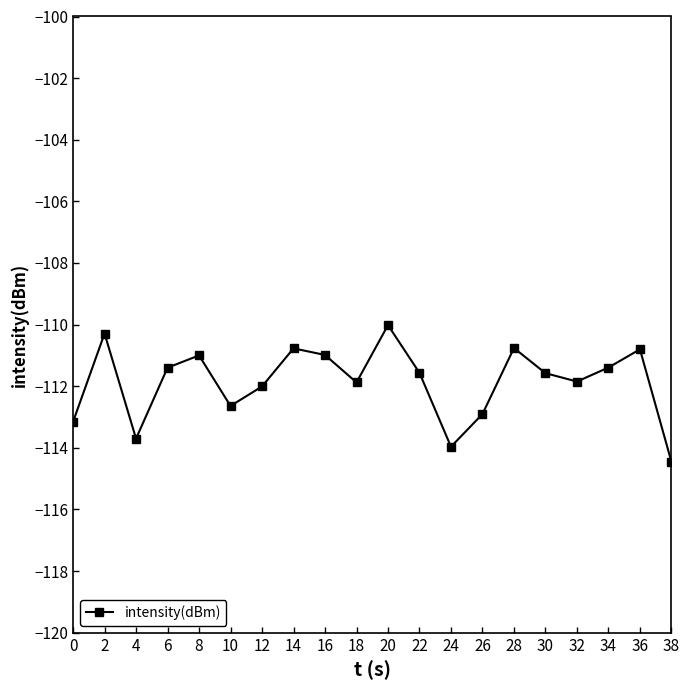

Which category has the lowest value across all series?

38